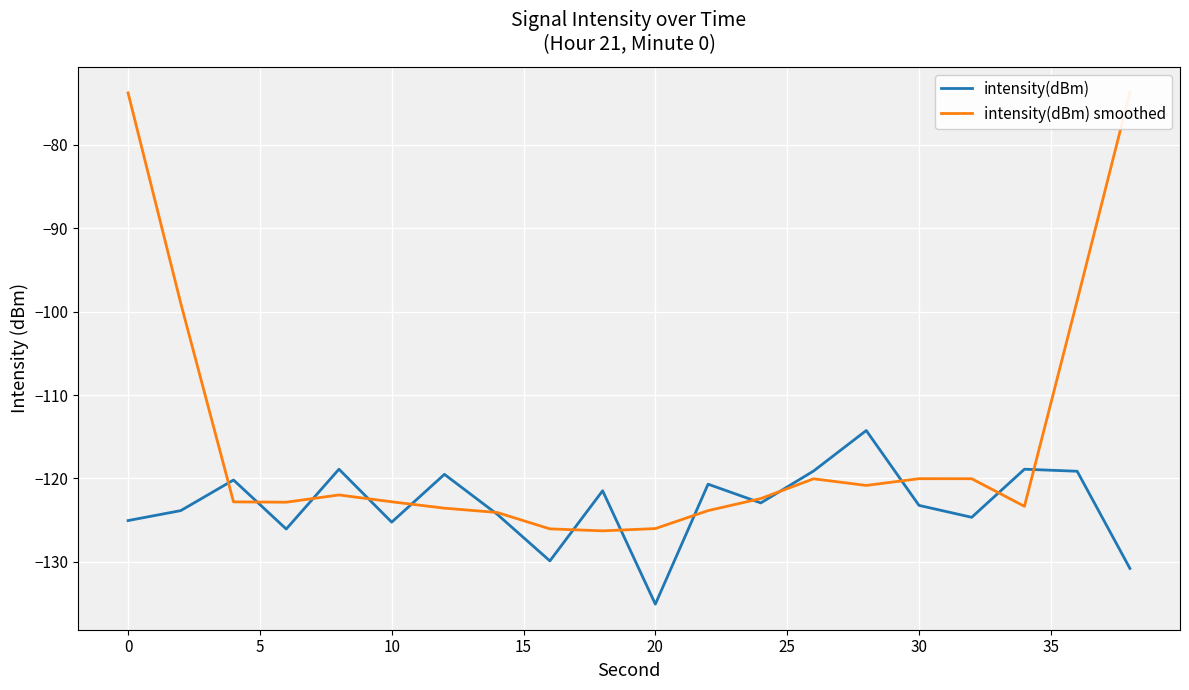

What are all the series names shown in the legend?

intensity(dBm), intensity(dBm) smoothed